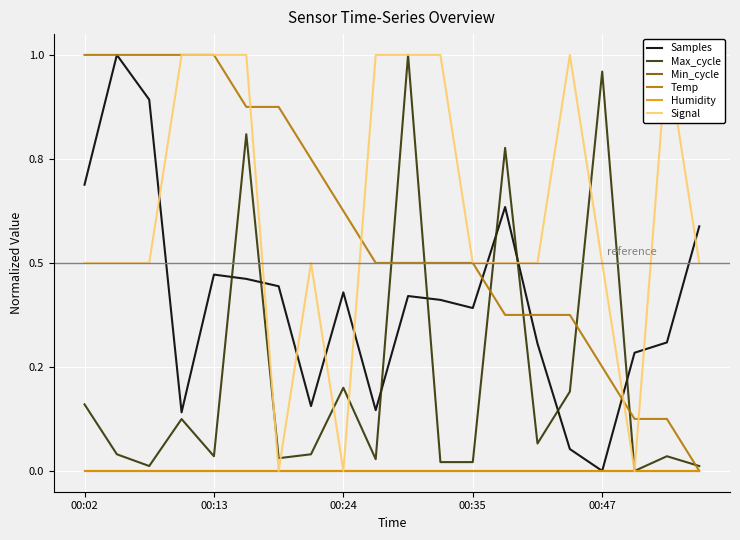

Which series has the largest total across all categories?

Signal